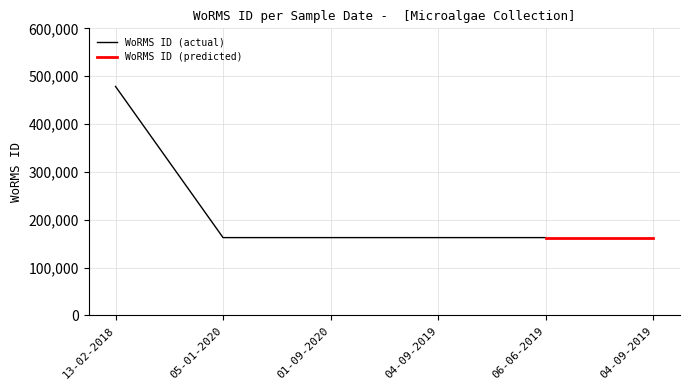

Is it true that the value at 06-06-2019 is 63989?

False